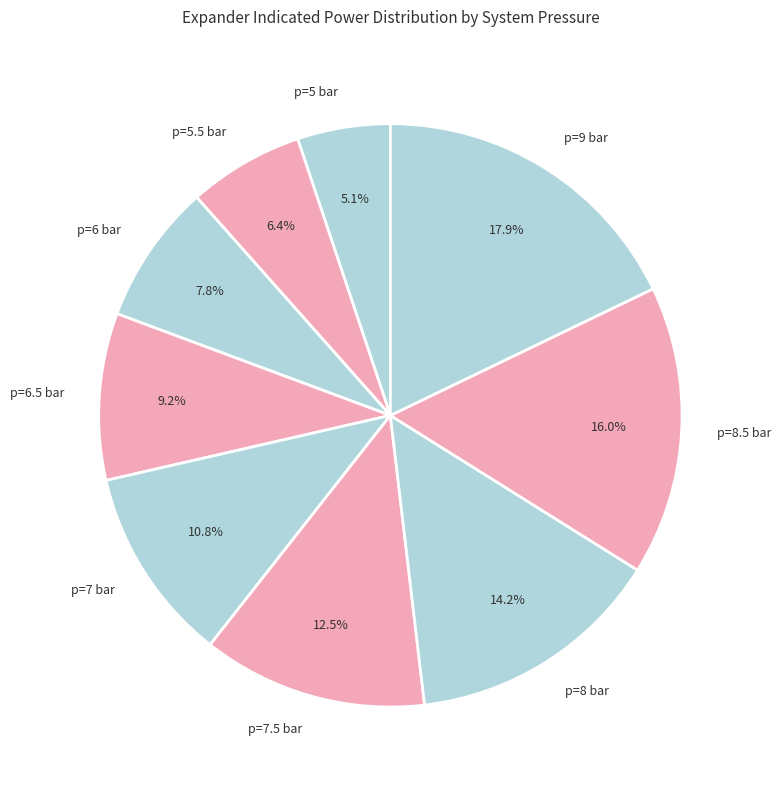

How many segments does this pie chart have?

9